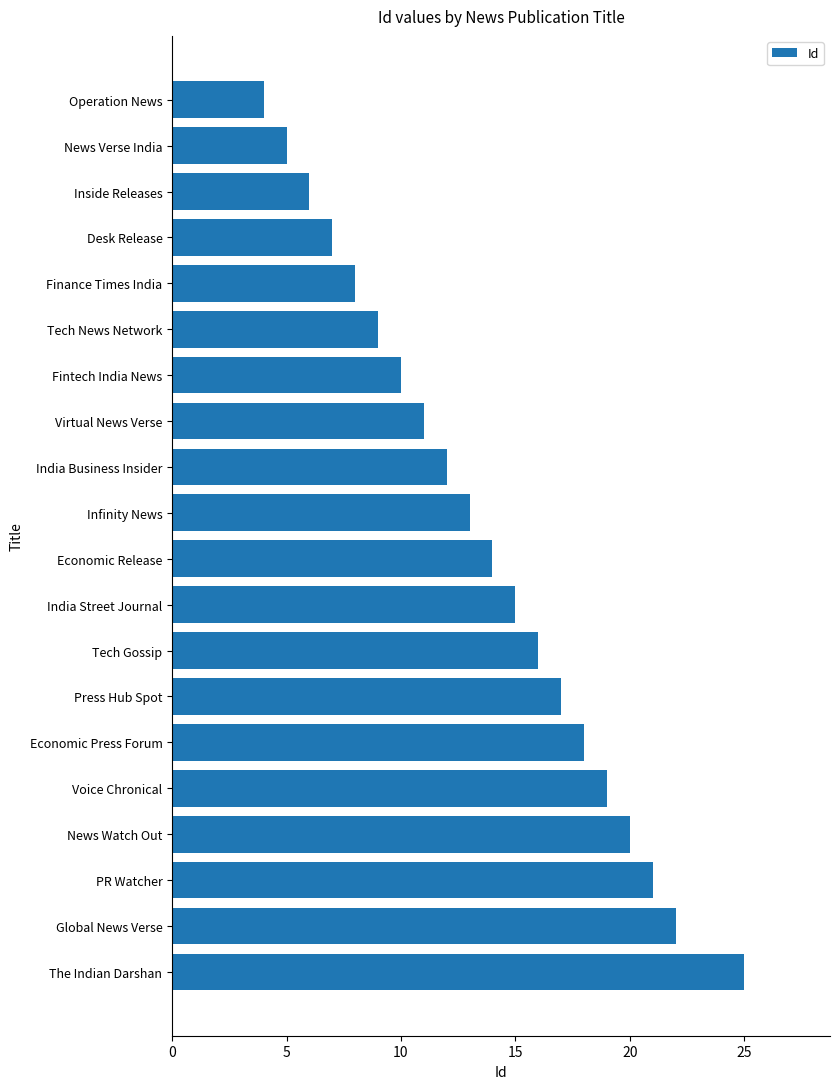

How many data points are less than 14?

10